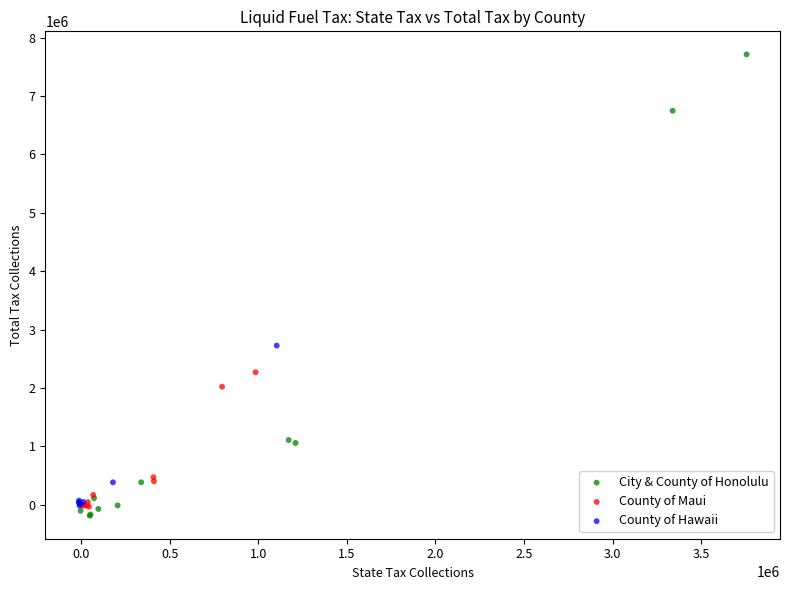

Which series has the widest spread of Y values?

City & County of Honolulu